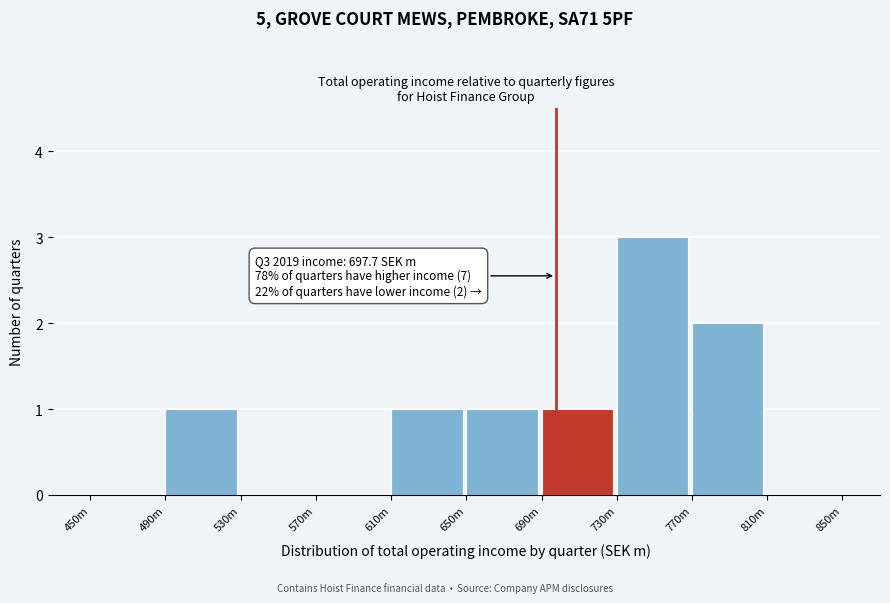

Reading left to right, list all the values displayed in this chart.

450m=0	490m=1	530m=0	570m=0	610m=1	650m=1	690m=1	730m=3	770m=2	810m=0